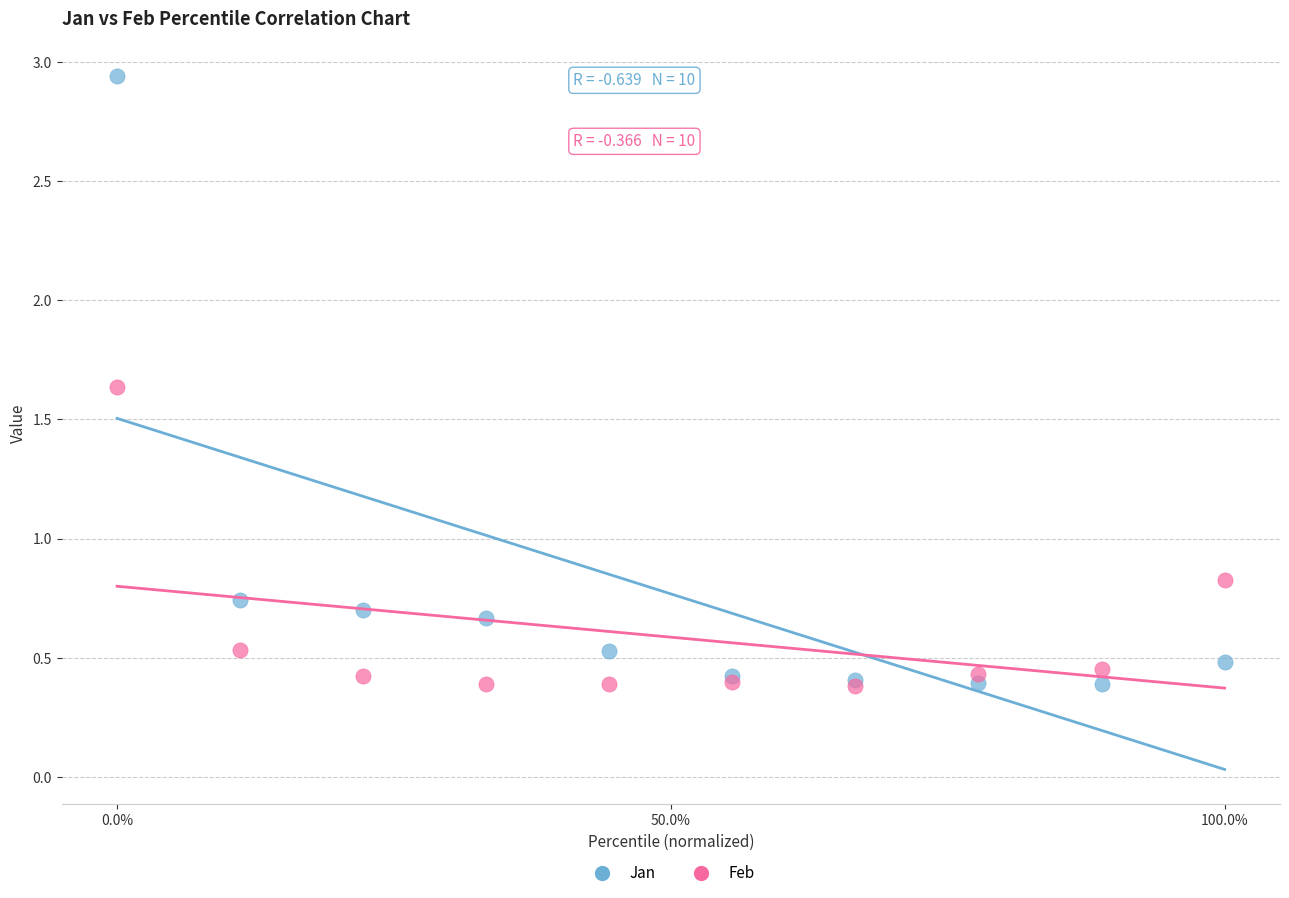

Across all series, what Y value is closest to 1?

0.8